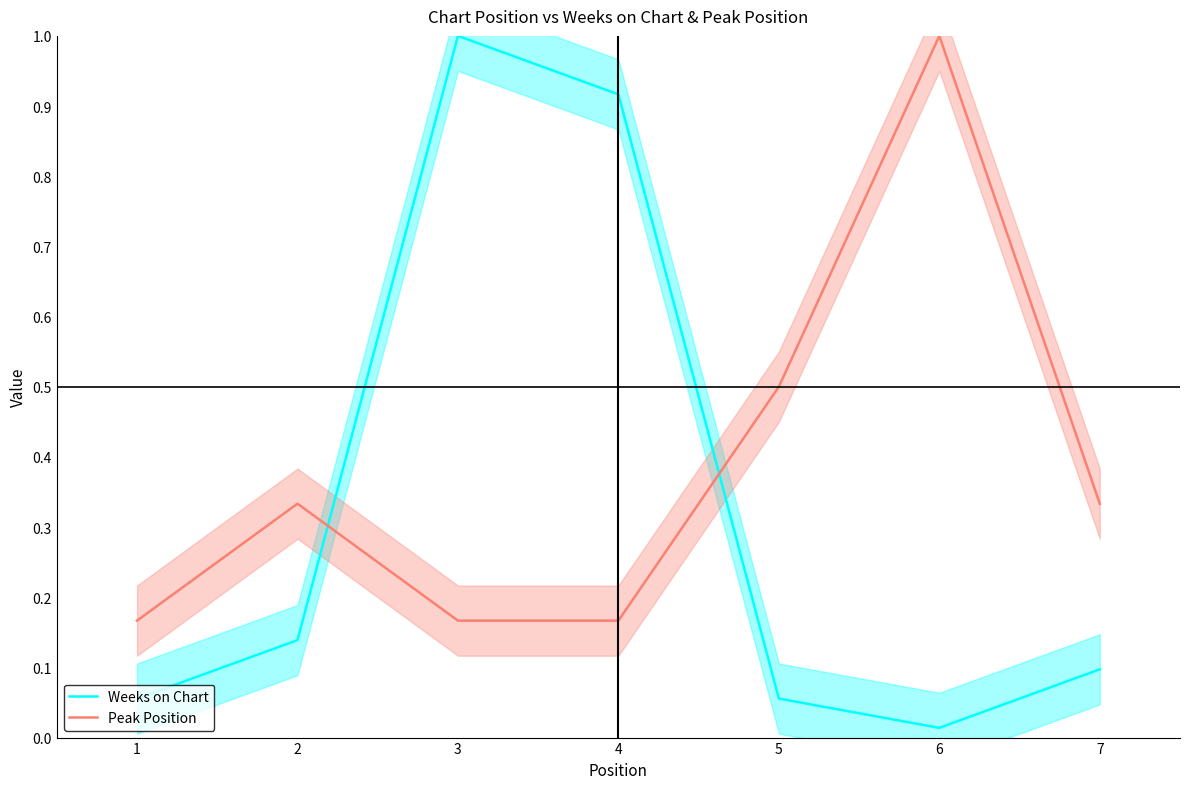

Between 2 and 5, which series saw the biggest shift?

Peak Position